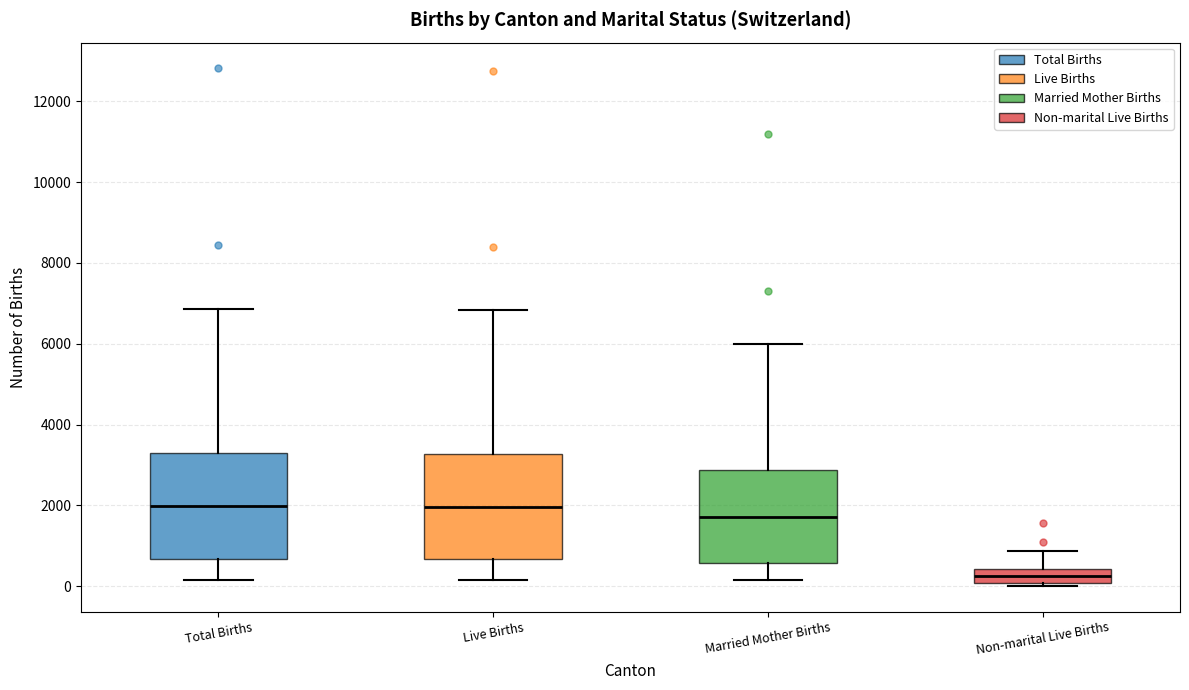

Where does the lower whisker of the box for Live Births end on the y-axis? The values are not printed on the chart, so give them approximately, as read against the axis.

200